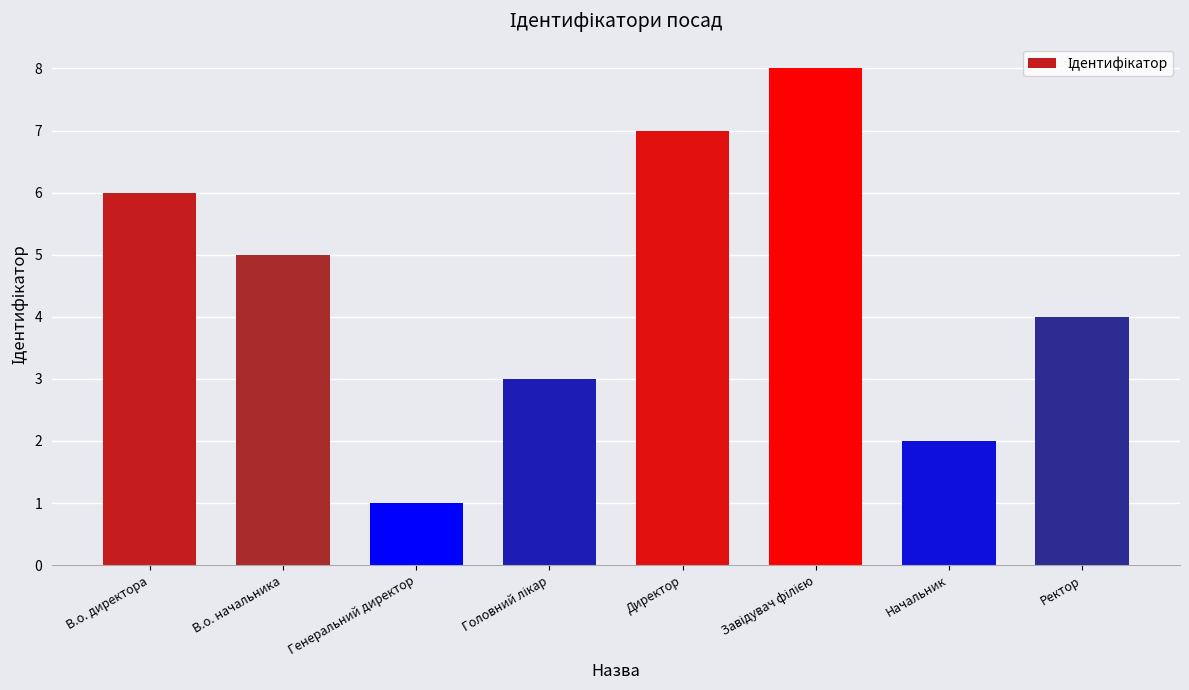

True or false: the data shows 10 at В.о. директора.

False